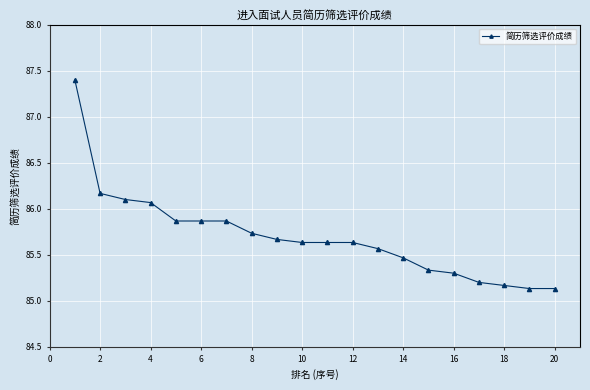

How many data points does each series have?

20